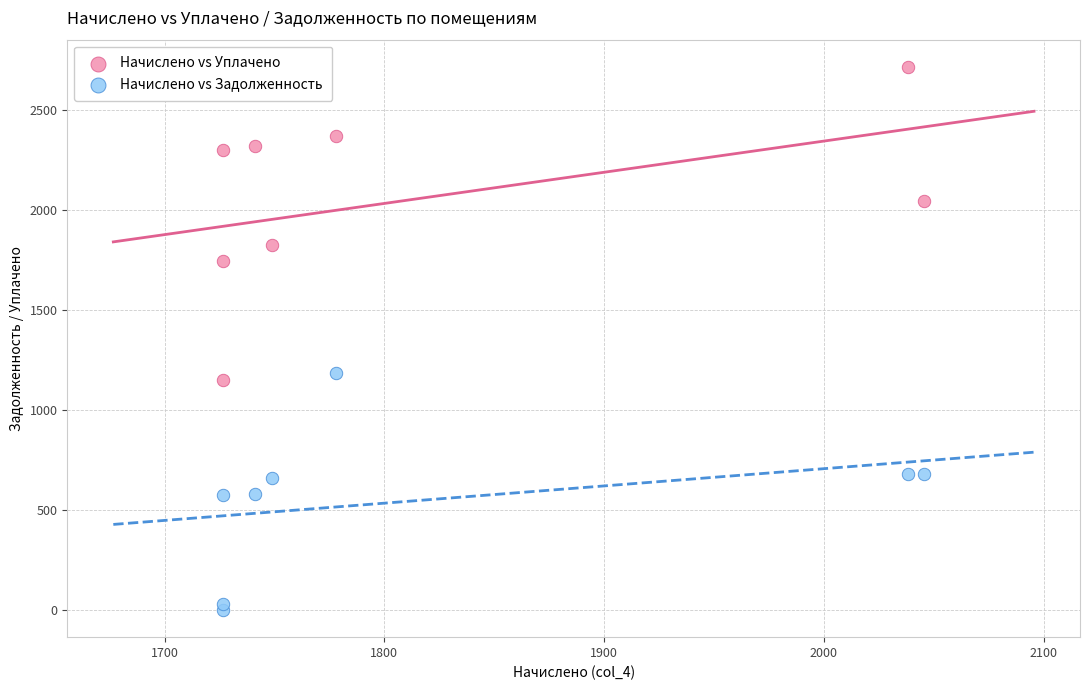

Which series has the widest spread of Y values?

Начислено vs Уплачено